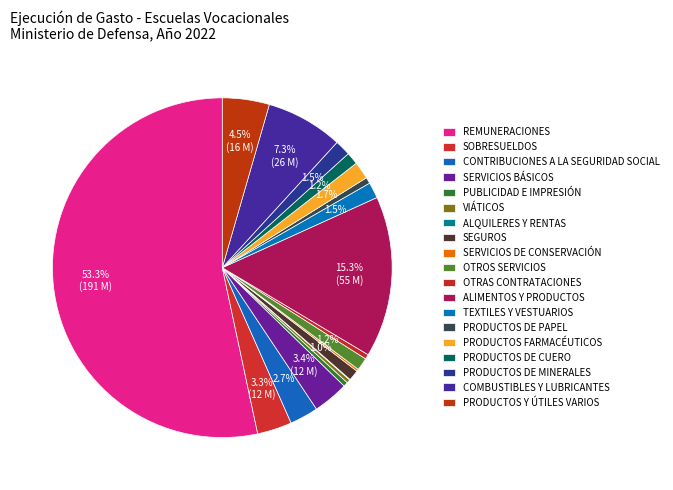

Which has a higher value, PRODUCTOS DE CUERO or COMBUSTIBLES Y LUBRICANTES?

COMBUSTIBLES Y LUBRICANTES